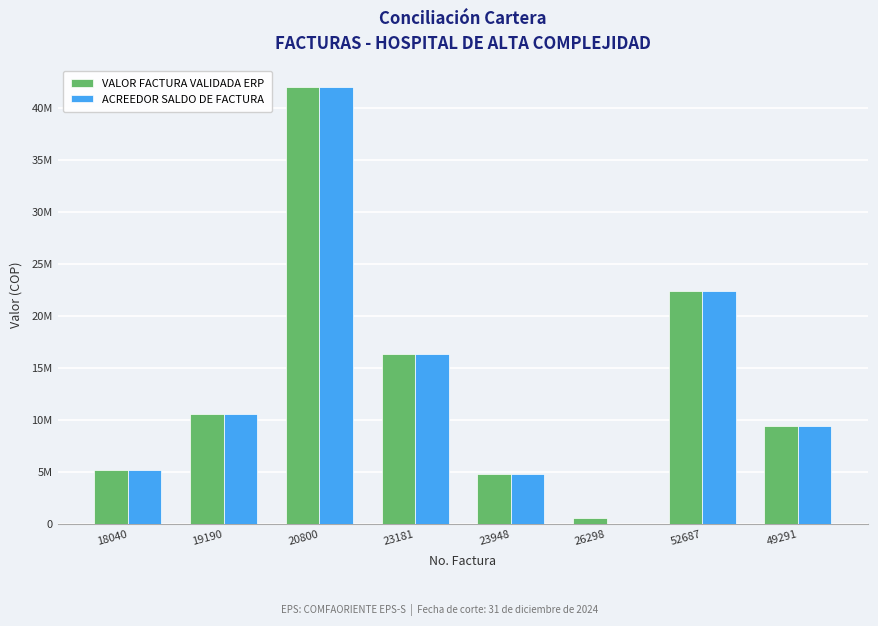

Are the bars grouped side by side (vs. stacked)?

Yes